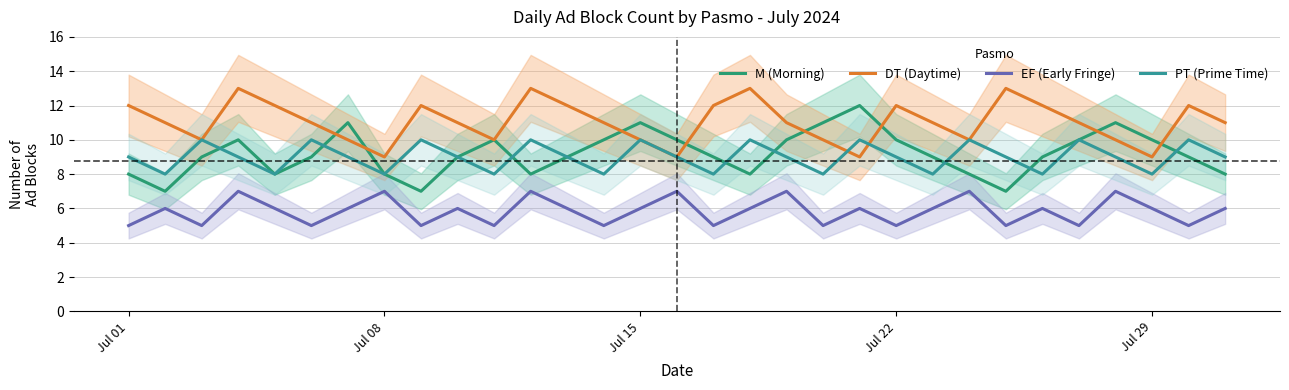

List the series in order of their peak value, lowest first.

EF (Early Fringe), PT (Prime Time), M (Morning), DT (Daytime)